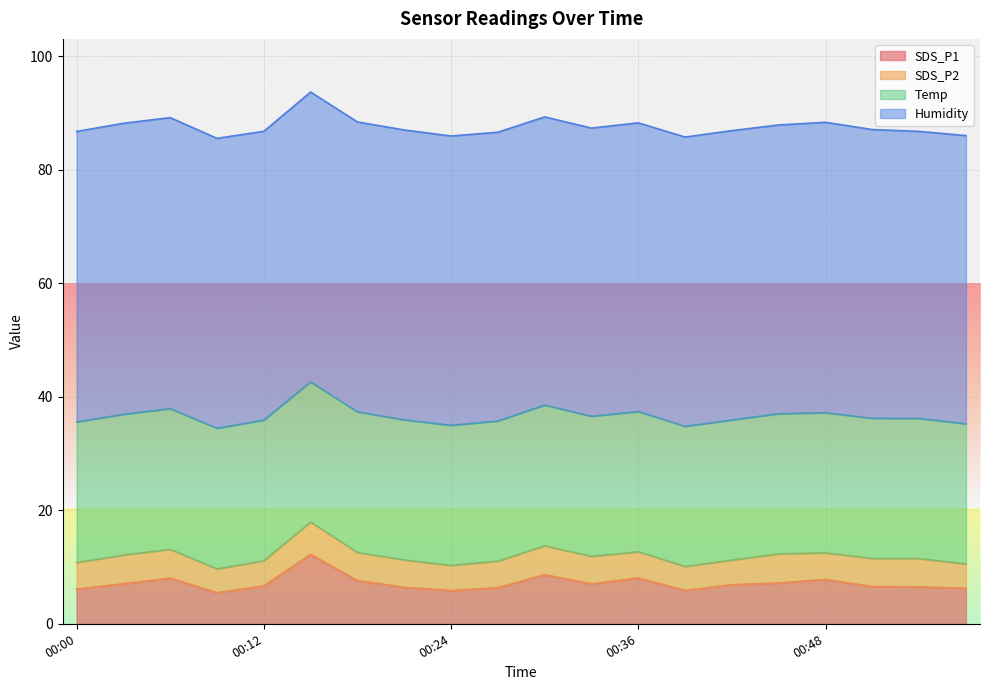

List the labels in order of Temp value, smallest first.

00:15, 00:21, 00:24, 00:27, 00:33, 00:36, 00:39, 00:42, 00:45, 00:48, 00:51, 00:54, 00:57, 00:00, 00:03, 00:06, 00:09, 00:12, 00:18, 00:30